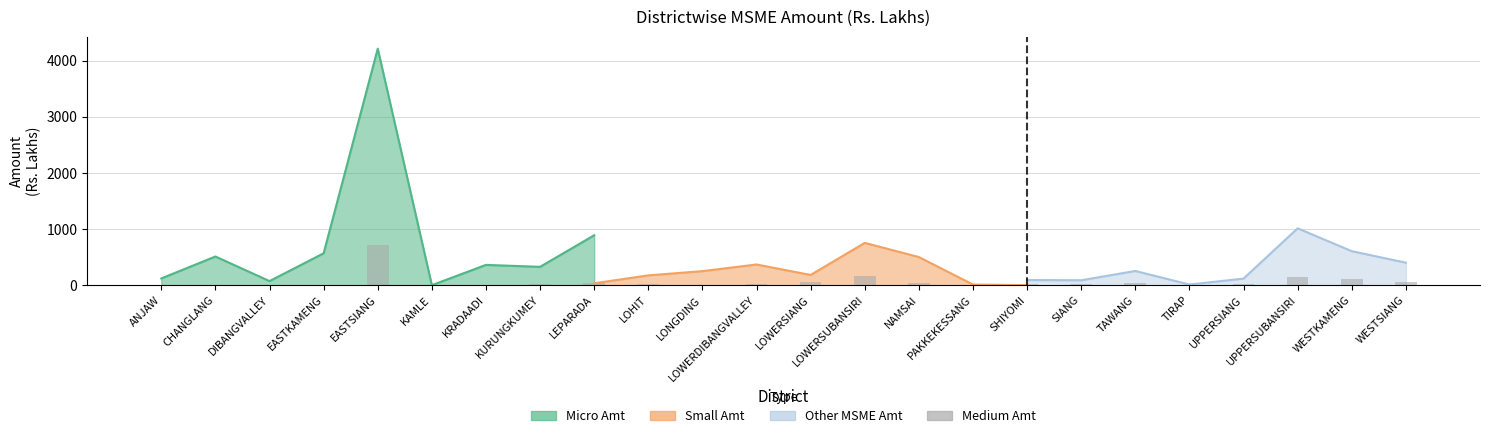

At which category does the chart reach its peak across all series?

EASTSIANG